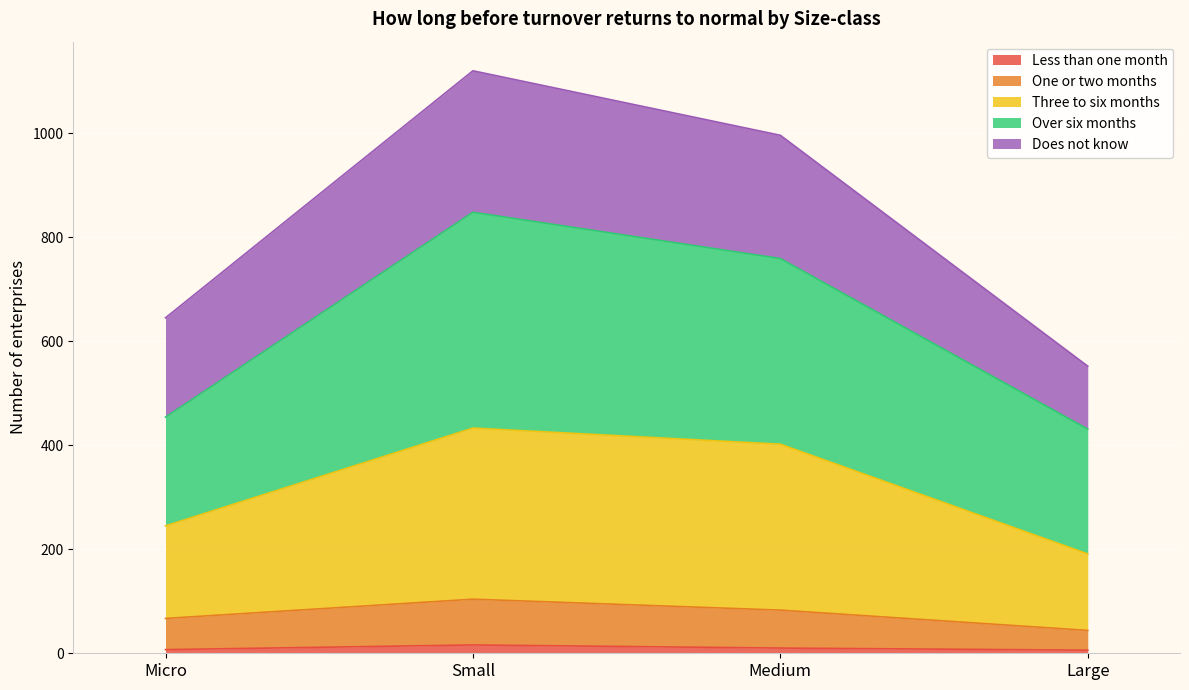

Which series has the widest spread of values?

Over six months